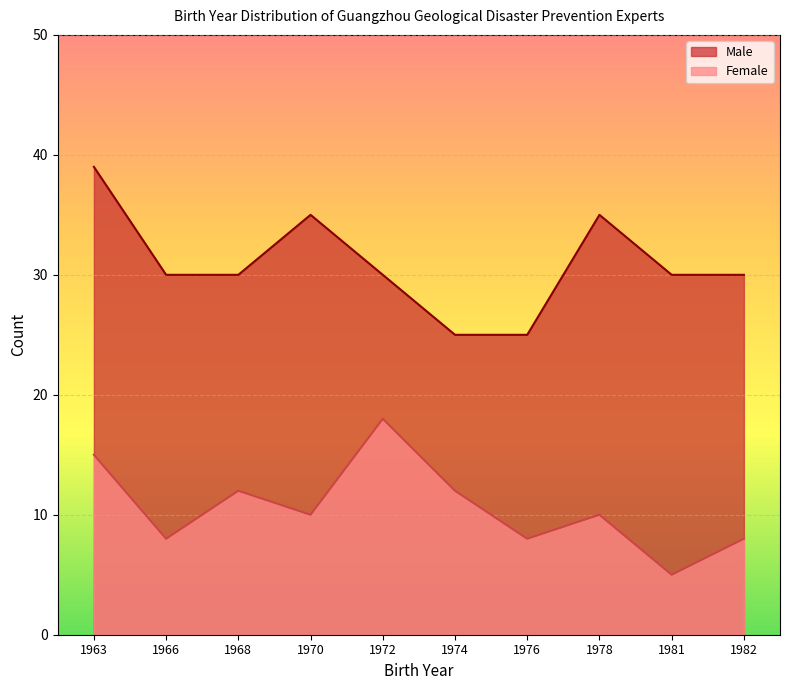

At which label does Male reach its peak?

1963